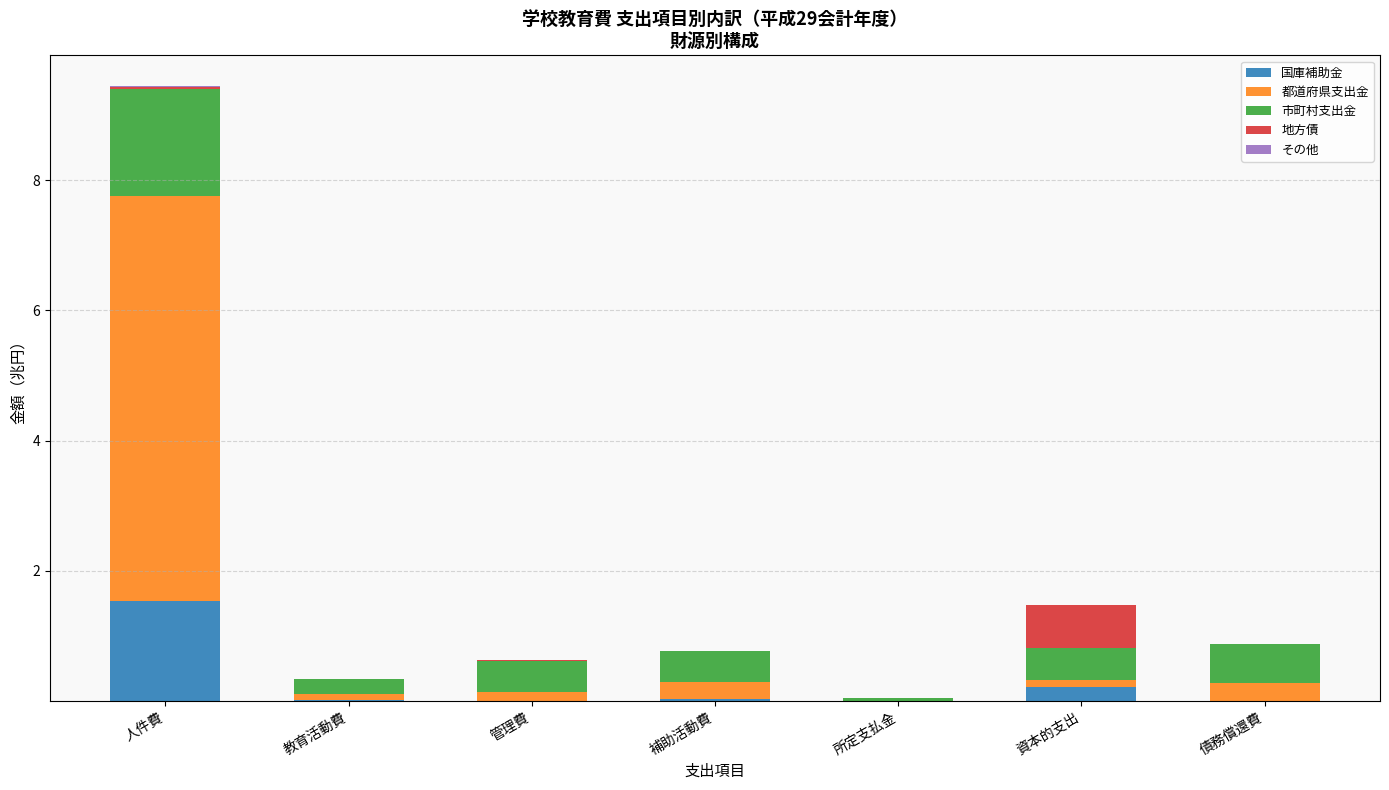

What is the sum of all 国庫補助金 values?

1.8